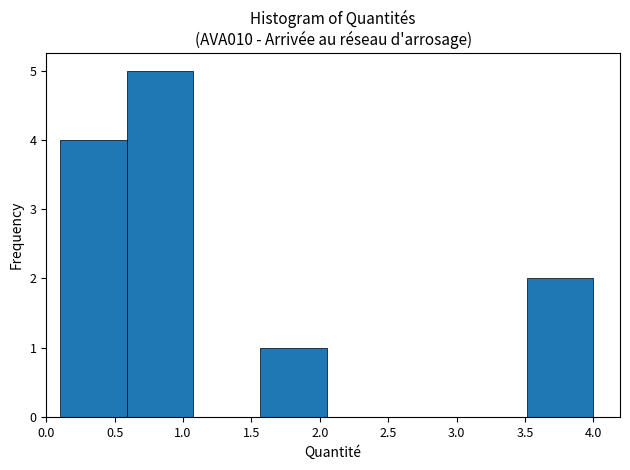

Which range on the x-axis has the tallest bar?

0.60 to 1.10